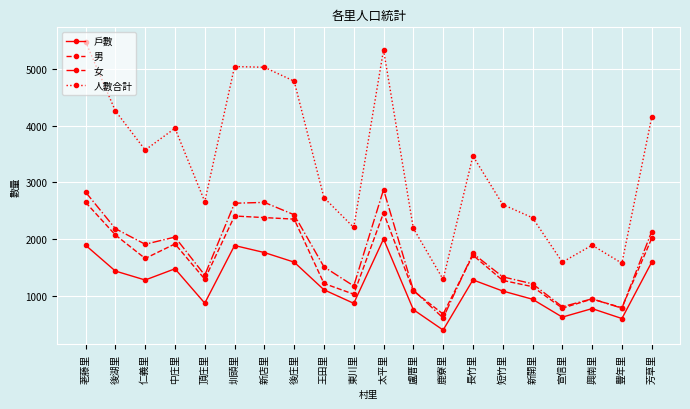

Which series has the largest range (max minus min)?

人數合計